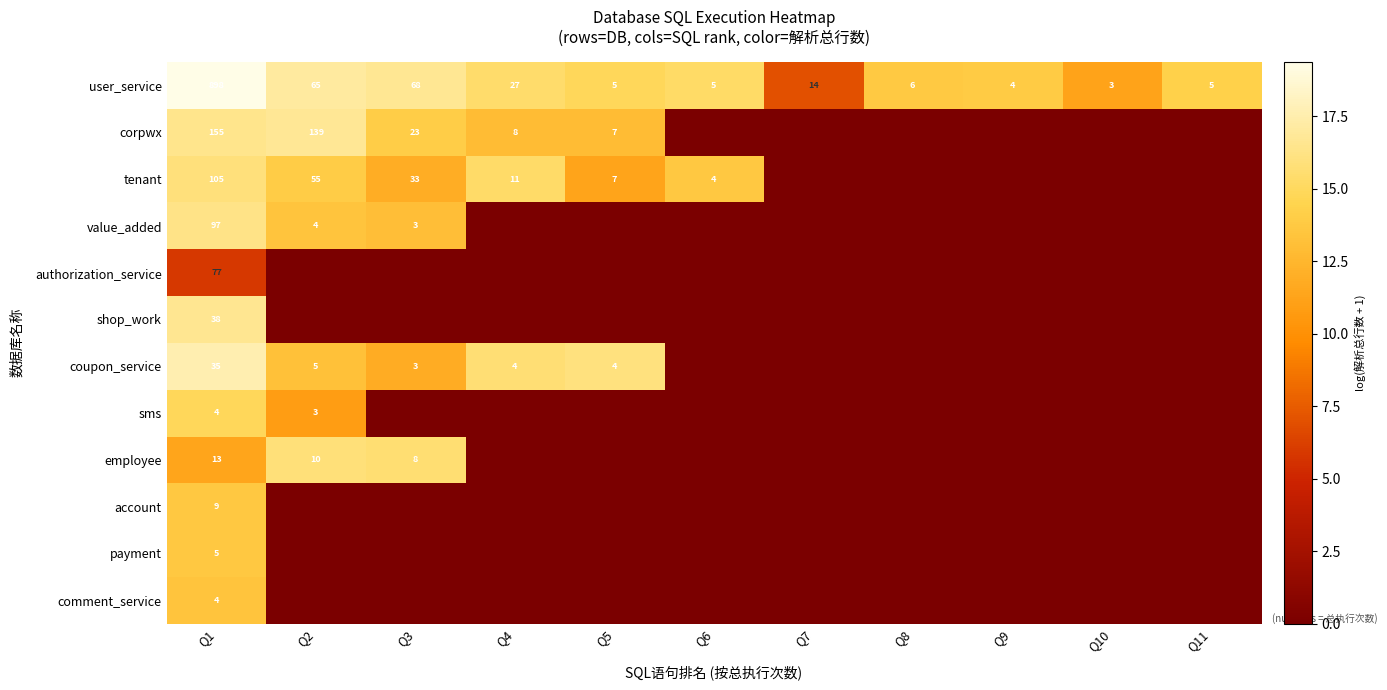

What is the difference between the tenant values at Q3 and Q1?

72